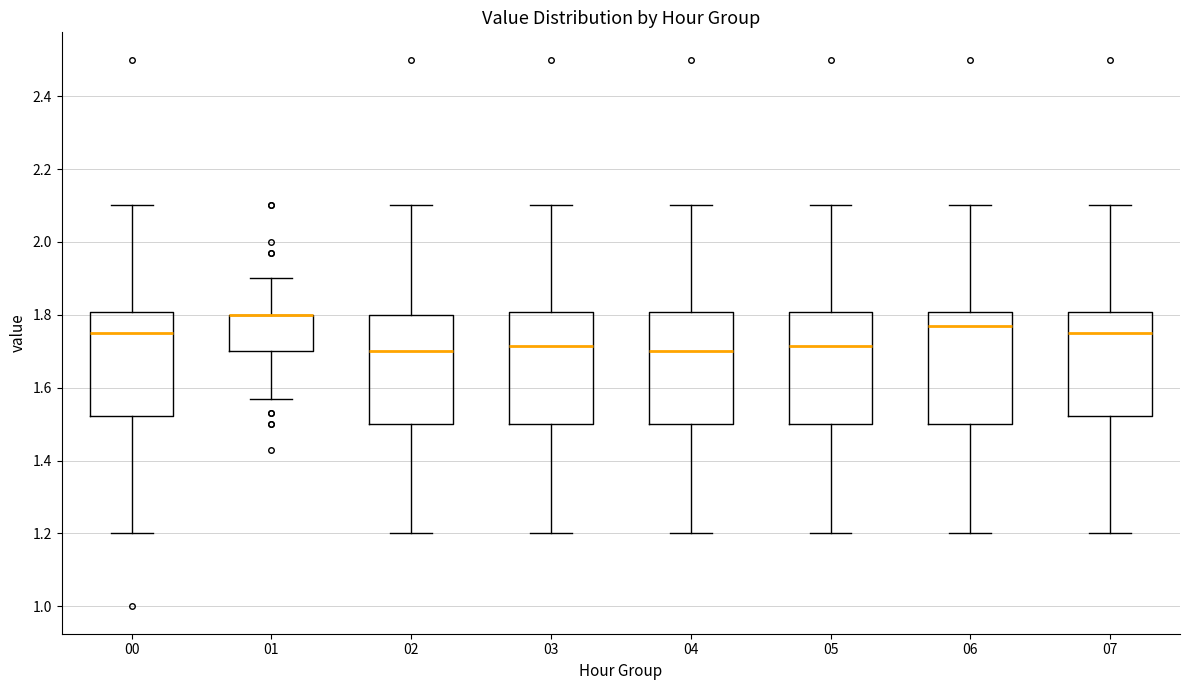

Reading left to right, transcribe this box plot: for each box, give where its median line is, the range the box spans, and where its two whiskers end, as read against the y-axis. The values are not printed on the chart, so give them approximately, as read against the axis.

00: median 1.76, box 1.52 to 1.80, whiskers 1.20 to 2.10
01: median 1.80 (drawn on the box's upper edge), box 1.70 to 1.80, whiskers 1.58 to 1.90
02: median 1.70, box 1.50 to 1.80, whiskers 1.20 to 2.10
03: median 1.72, box 1.50 to 1.80, whiskers 1.20 to 2.10
04: median 1.70, box 1.50 to 1.80, whiskers 1.20 to 2.10
05: median 1.72, box 1.50 to 1.80, whiskers 1.20 to 2.10
06: median 1.78, box 1.50 to 1.80, whiskers 1.20 to 2.10
07: median 1.76, box 1.52 to 1.80, whiskers 1.20 to 2.10